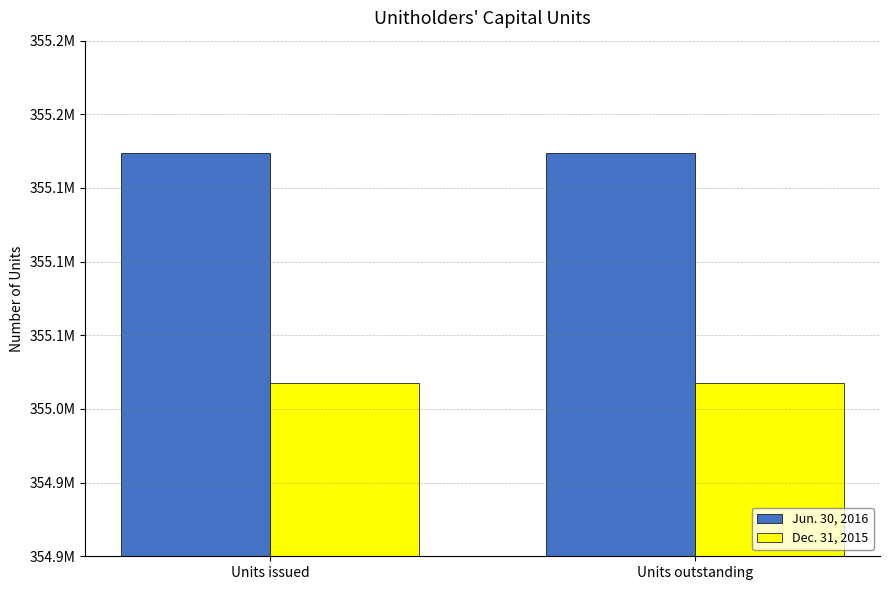

Which series has the largest range (max minus min)?

Jun. 30, 2016